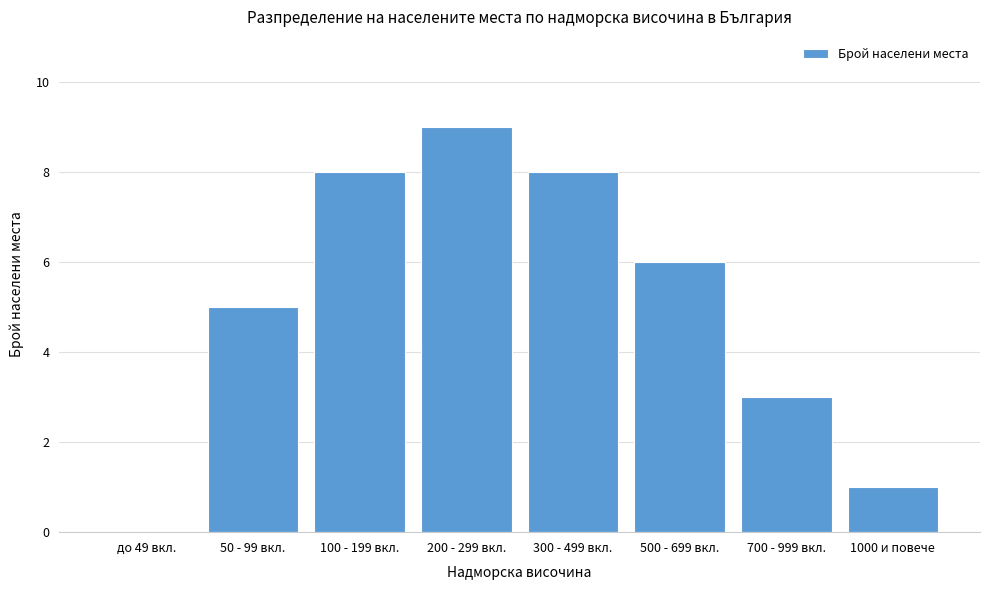

Reading left to right, list all the values displayed in this chart.

до 49 вкл.=0	50 - 99 вкл.=5	100 - 199 вкл.=8	200 - 299 вкл.=9	300 - 499 вкл.=8	500 - 699 вкл.=6	700 - 999 вкл.=3	1000 и повече=1